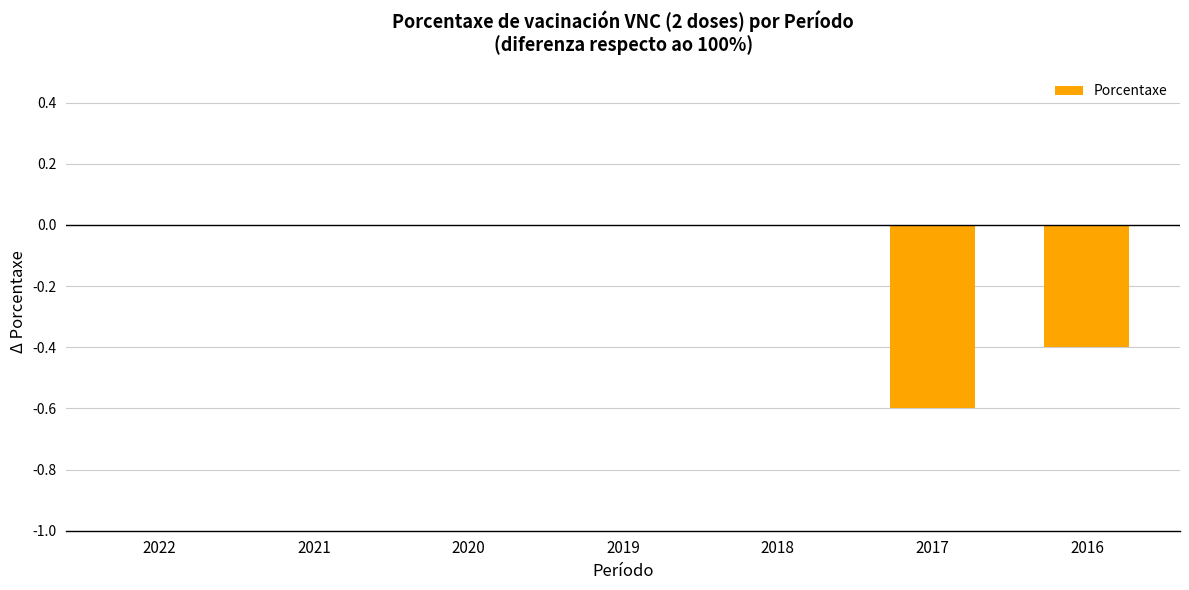

What is the sum of all values?

-1.0